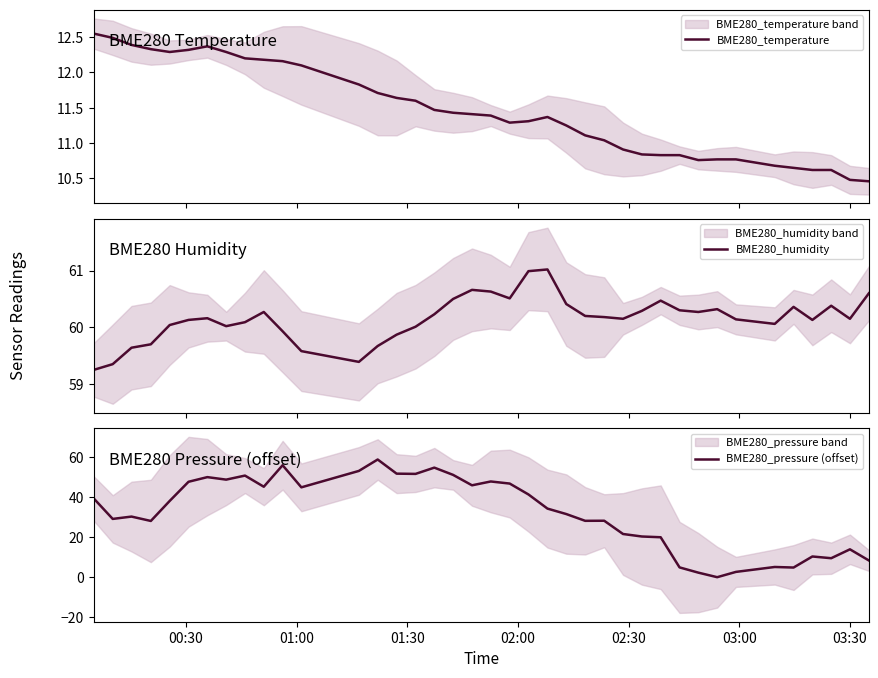

True or false: BME280_humidity has a value of 17.0 at 03:30.

False